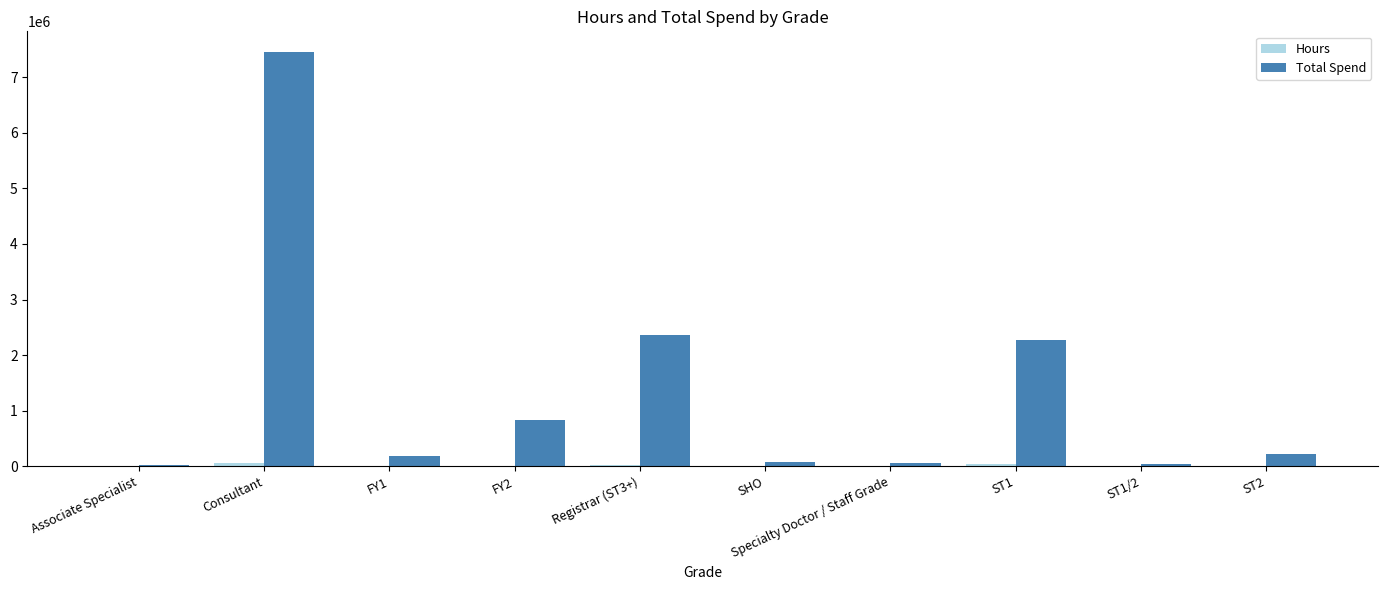

Between Associate Specialist and Registrar (ST3+), which series saw the biggest shift?

Total Spend